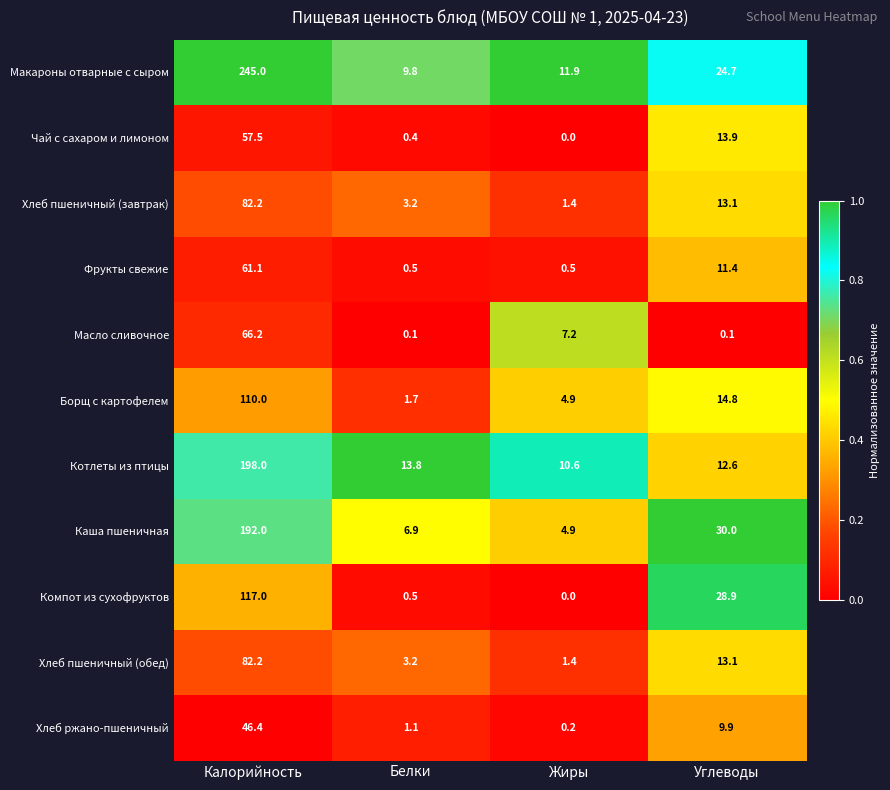

Which series has the largest total across all categories?

Макароны отварные с сыром